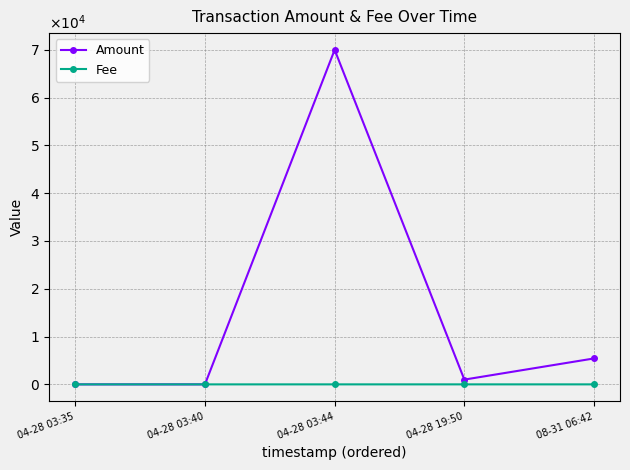

True or false: Amount has more than 0 points higher than both neighbors.

True